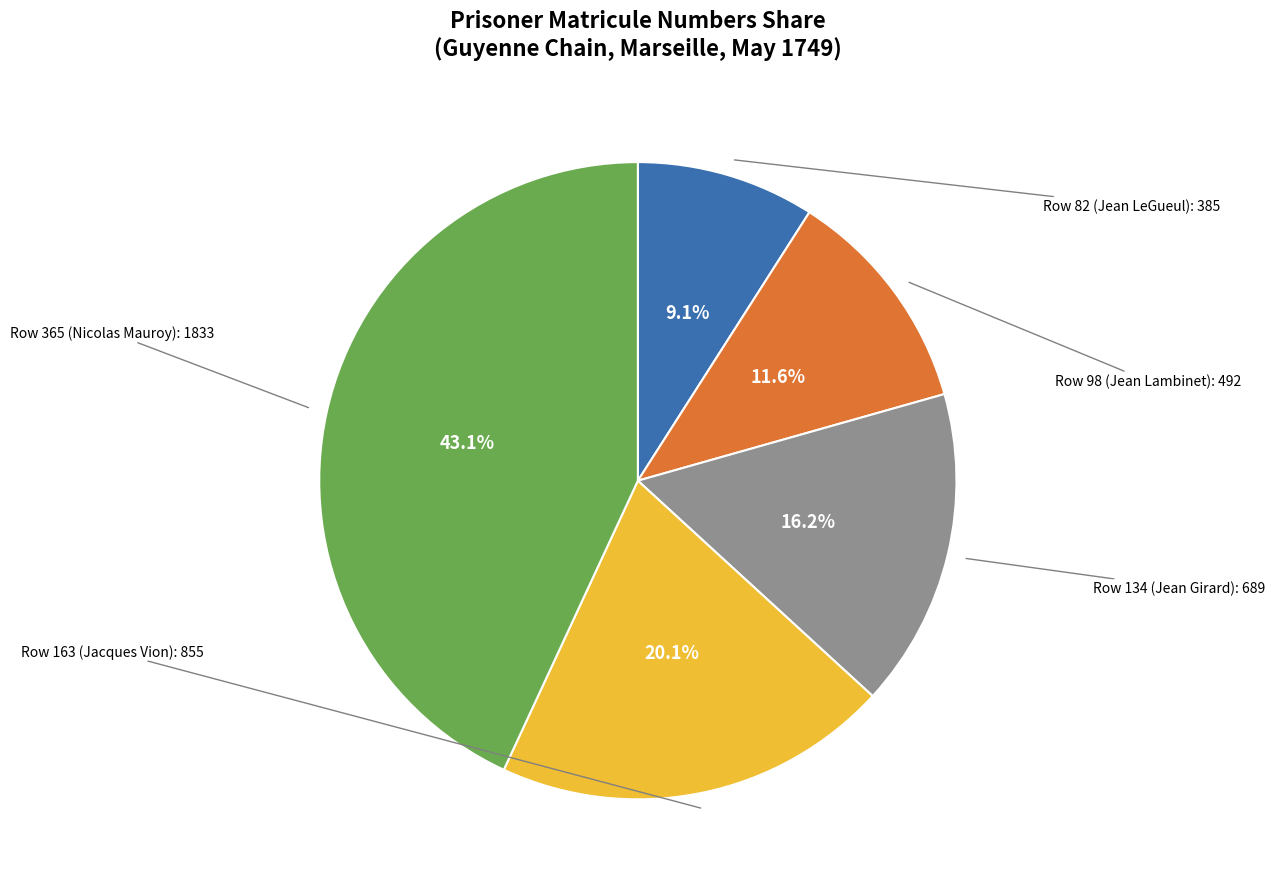

What is the ratio of the value at Row 365 (Nicolas Mauroy) to the value at Row 134 (Jean Girard)?

2.7